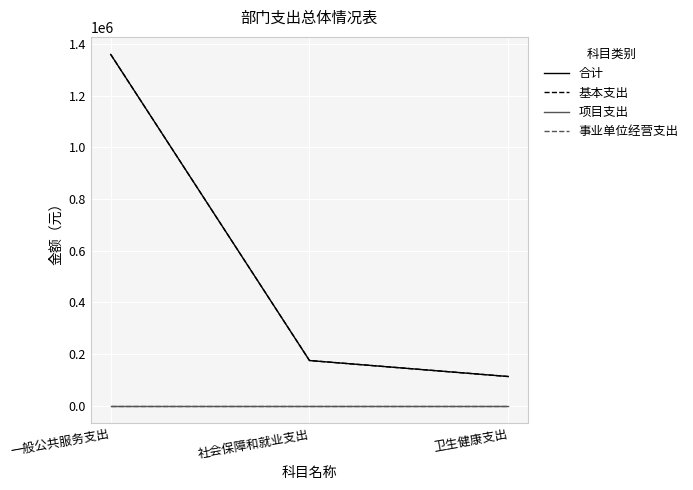

What is the approximate value of 合计 at 社会保障和就业支出, to the nearest 10?

174820